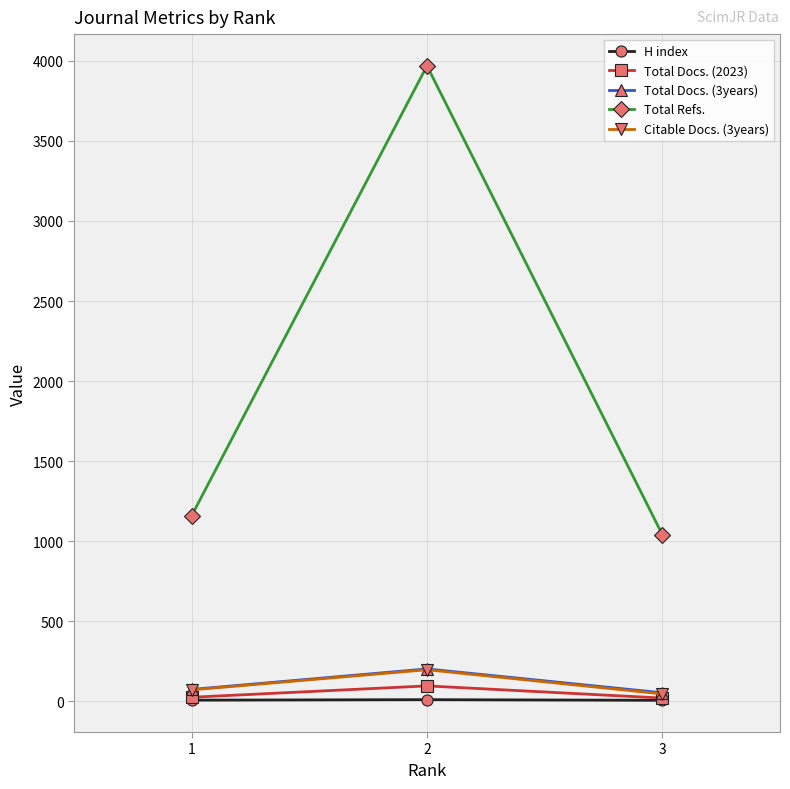

What is the average value of the Total Docs. (3years) series?

110